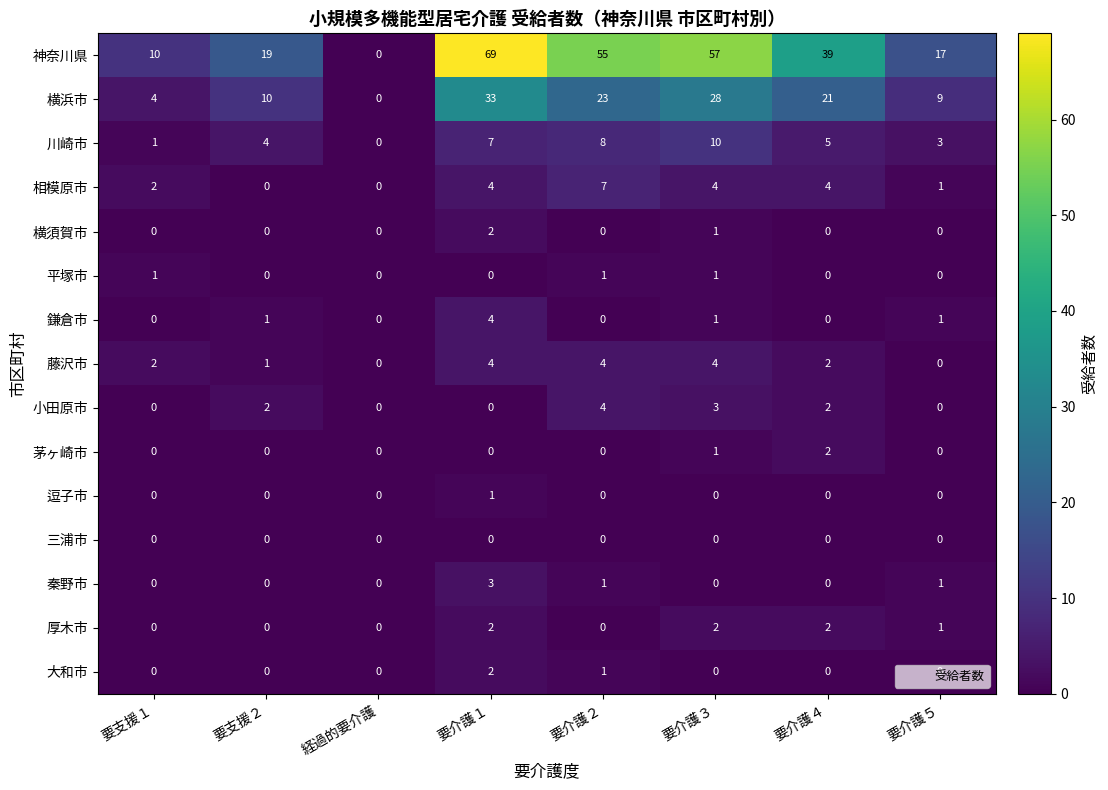

Between 要支援１ and 要介護１, which series saw the biggest shift?

神奈川県